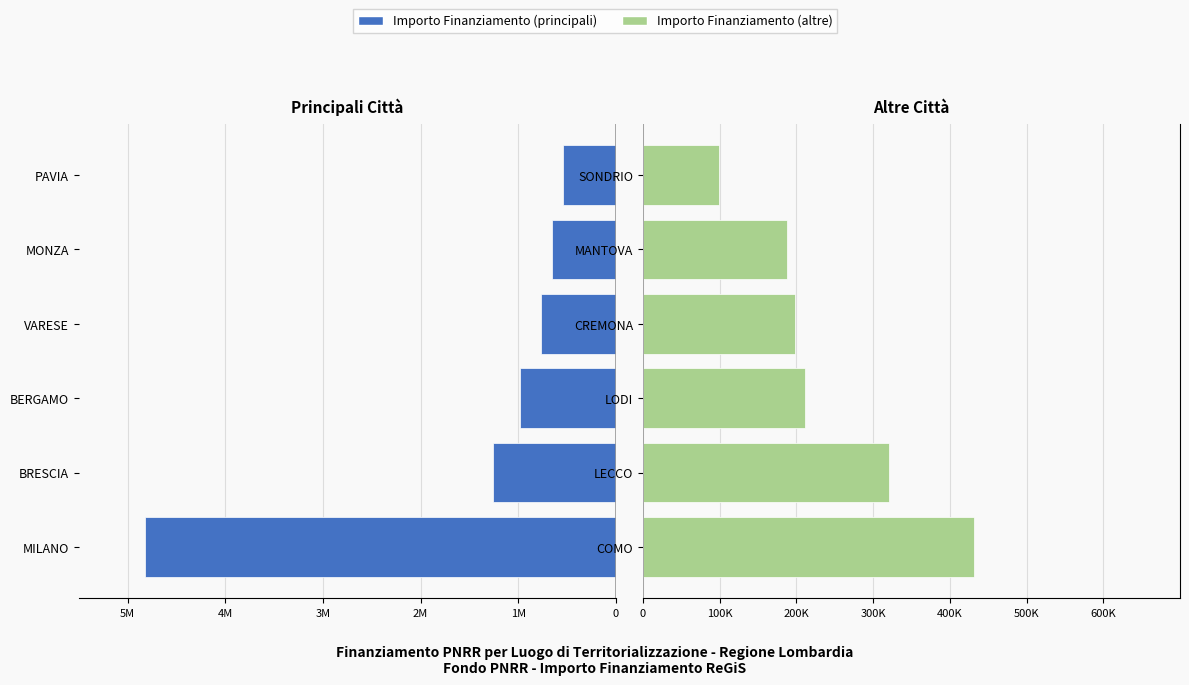

Which has a higher value, CREMONA or LECCO?

LECCO